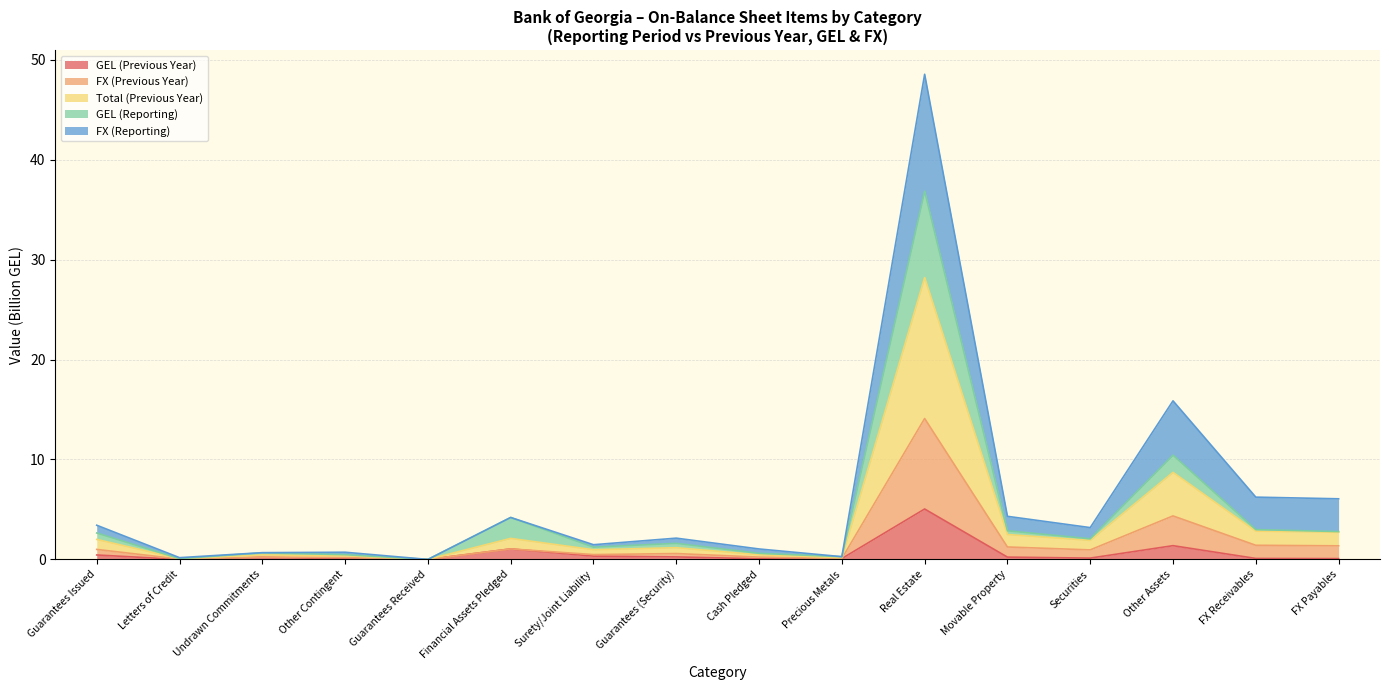

At which label does GEL (Previous Year) reach its peak?

Real Estate